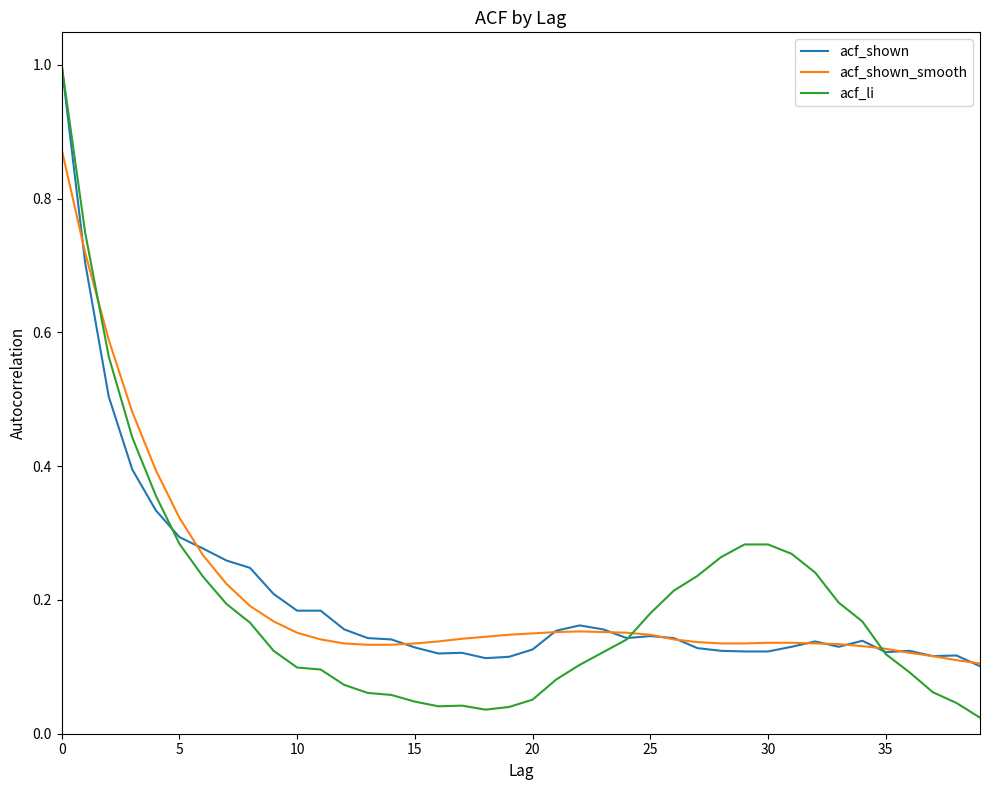

What is the highest value of the acf_shown series?

1.0